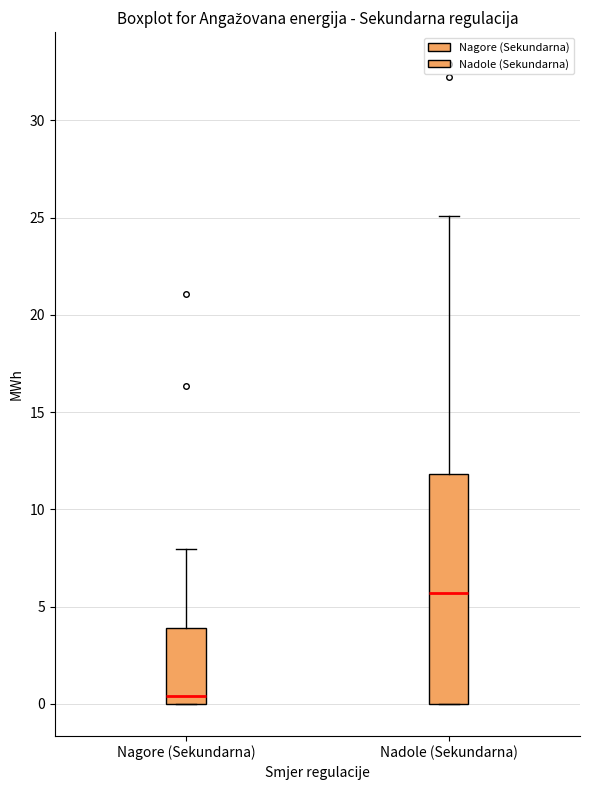

Reading left to right, transcribe this box plot: for each box, give where its median line is, the range the box spans, and where its two whiskers end, as read against the y-axis. The values are not printed on the chart, so give them approximately, as read against the axis.

Nagore (Sekundarna): median 0.5, box 0.0 to 4.0, whiskers 0.0 to 8.0
Nadole (Sekundarna): median 5.5, box 0.0 to 12.0, whiskers 0.0 to 25.0